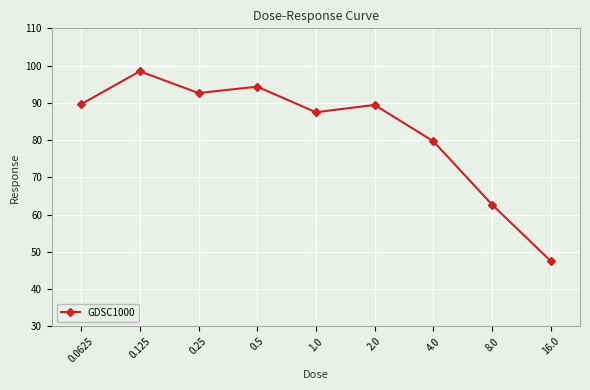

What is the approximate value at 4.0?

79.7